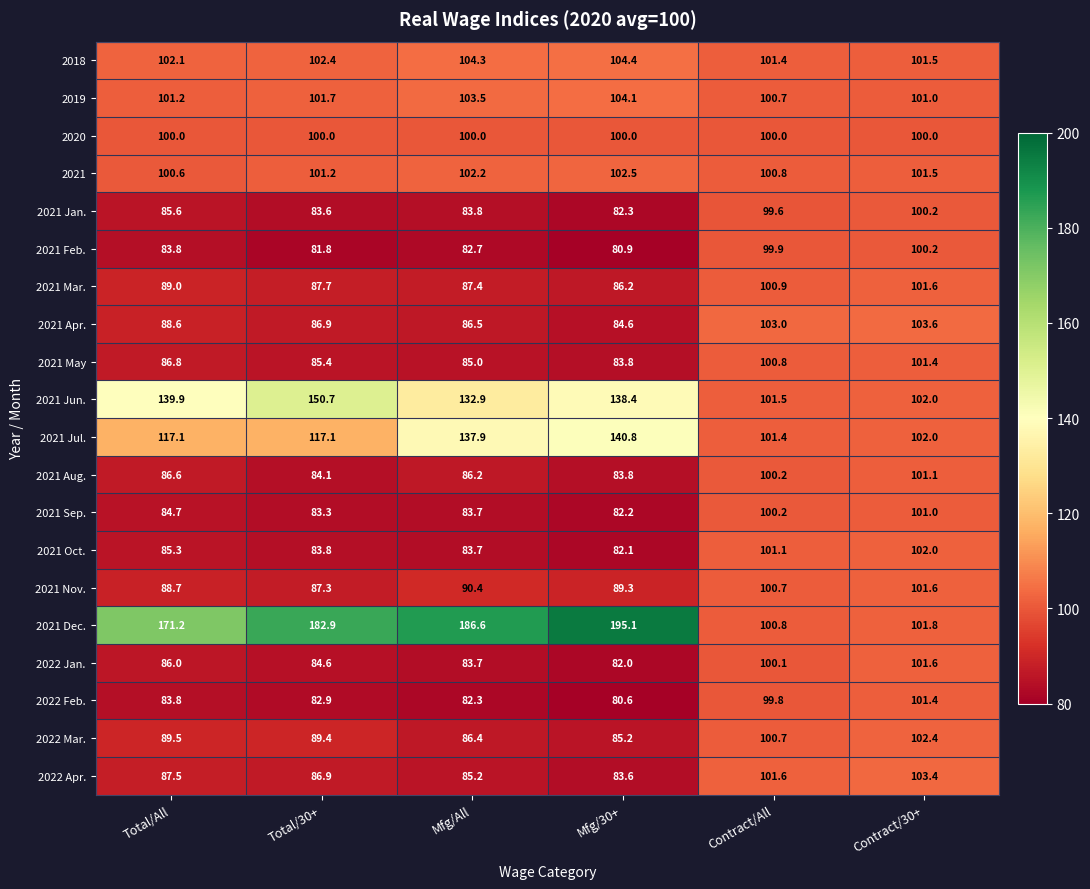

At which label does 2021 Apr. reach its peak?

Contract/30+